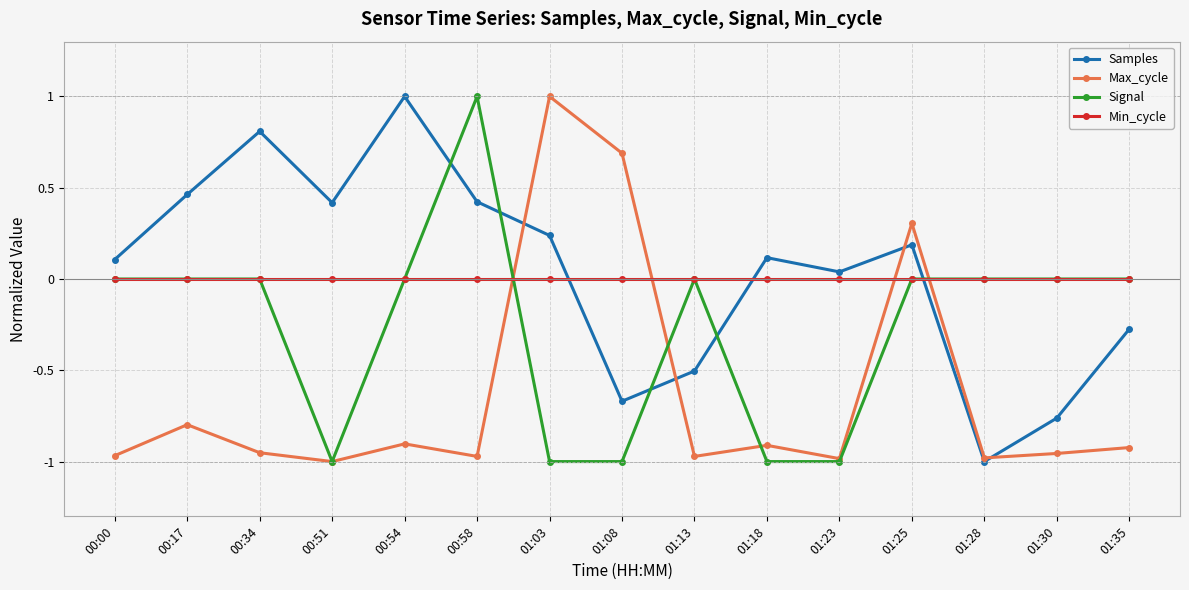

Where is the first local minimum for Max_cycle?

00:51